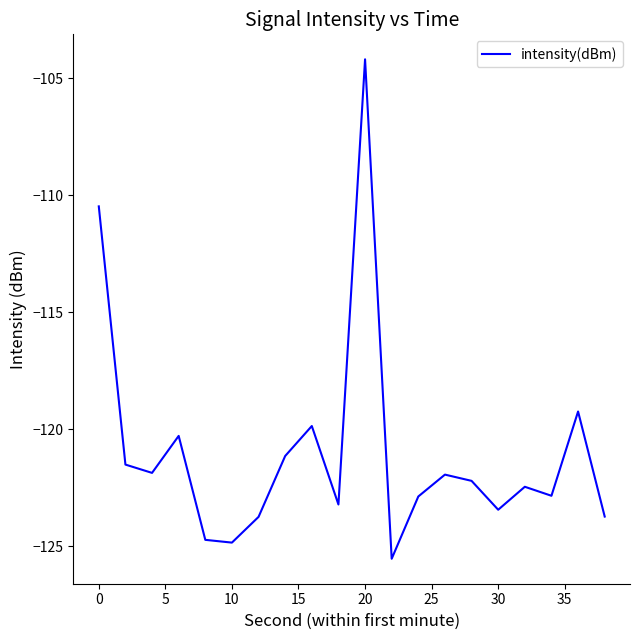

What is the difference between the maximum and minimum values?

21.3